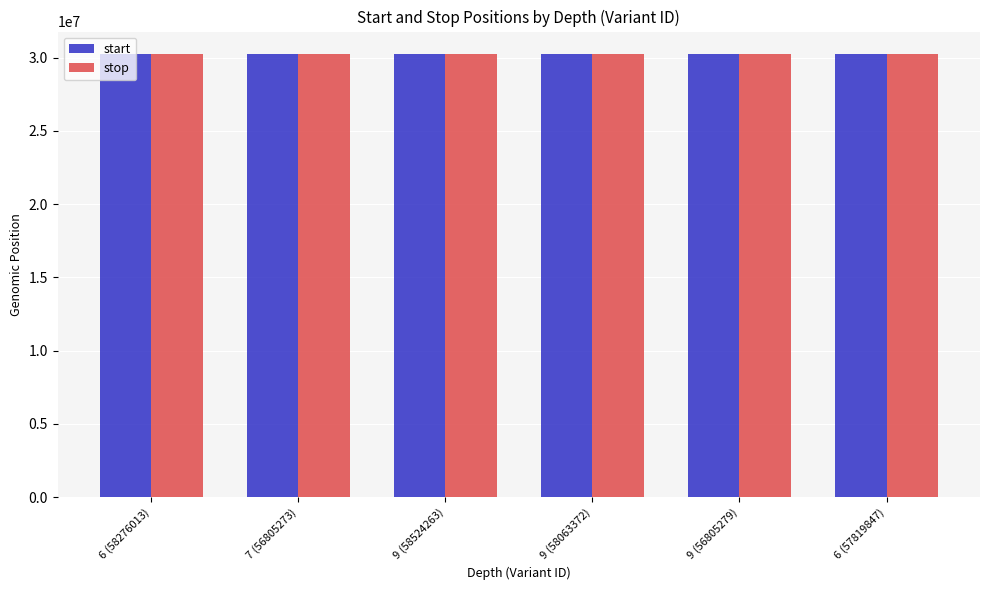

What is the lowest value of the start series?

30250727